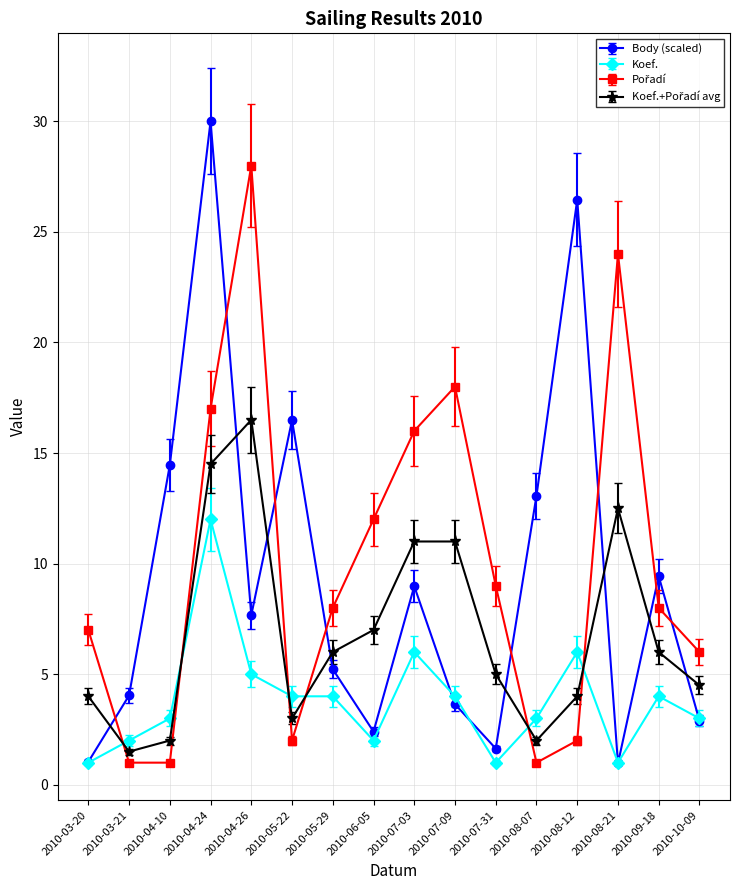

Does the chart have visible grid lines?

Yes